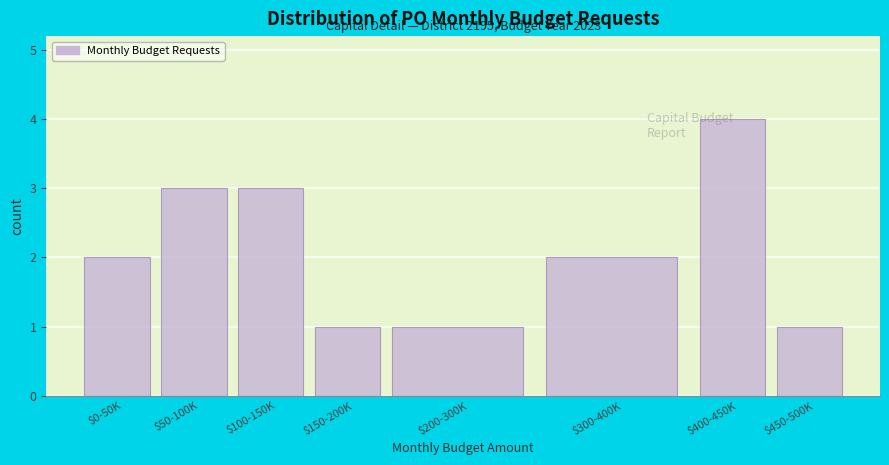

What is the label of the 3rd bar from the right?

$300-400K